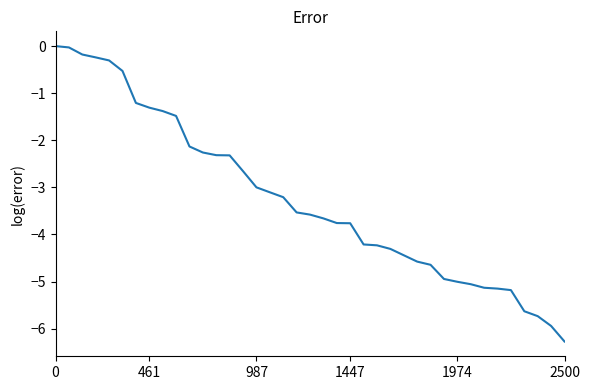

What is the minimum value shown in the chart?

-6.3